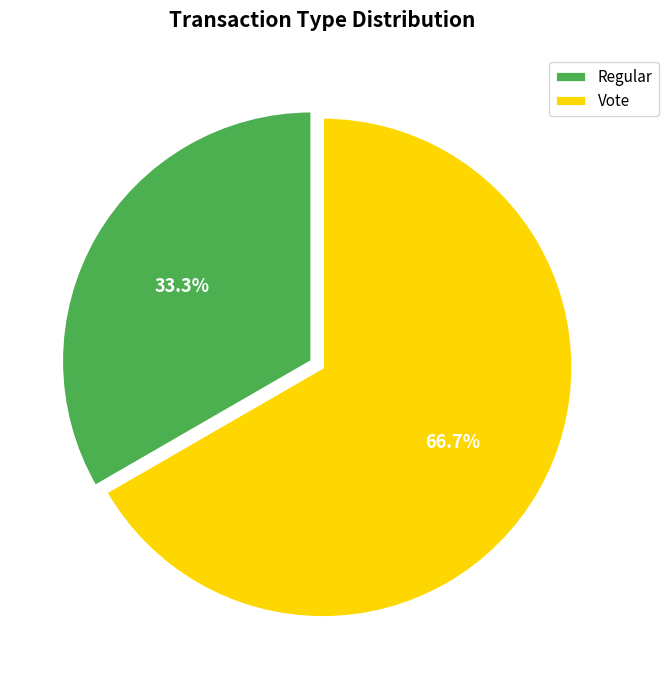

How many segments does this pie chart have?

2